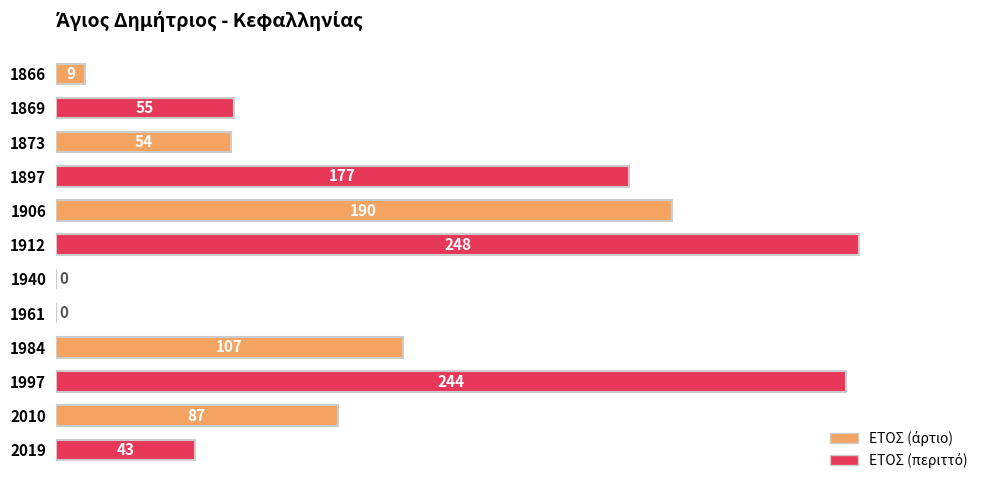

Reading bottom to top, transcribe all the data shown in this chart.

2019=43	2010=87	1997=244	1984=107	1961=0	1940=0	1912=248	1906=190	1897=177	1873=54	1869=55	1866=9